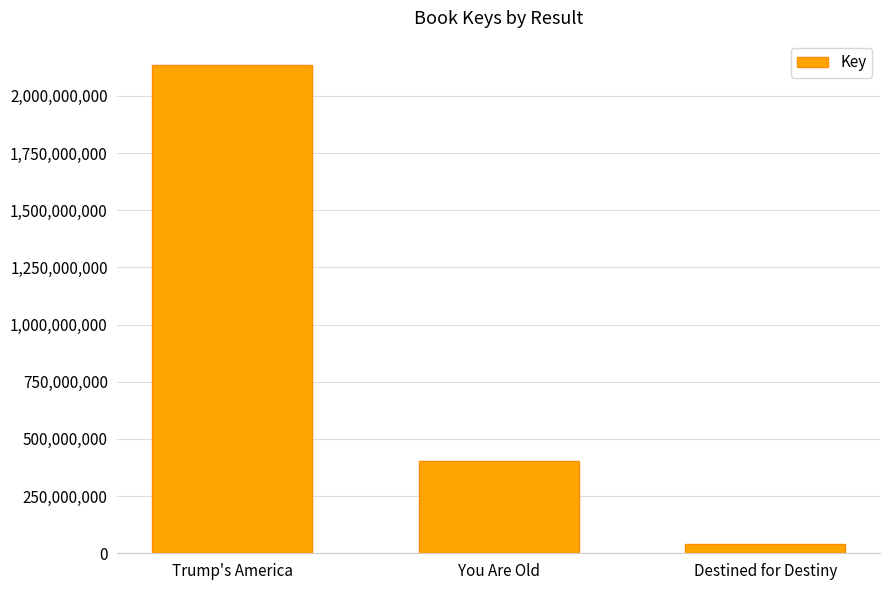

What is the greatest value displayed?

2135018055